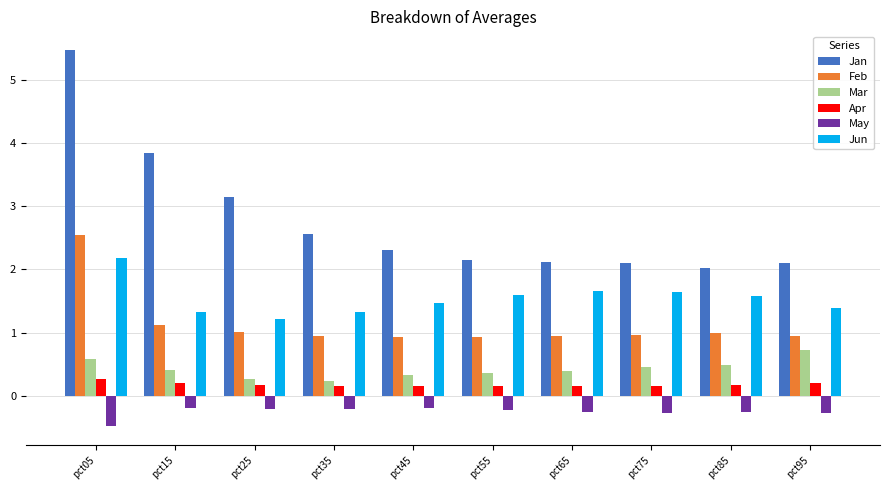

What value does the Mar series have at pct55?

0.4